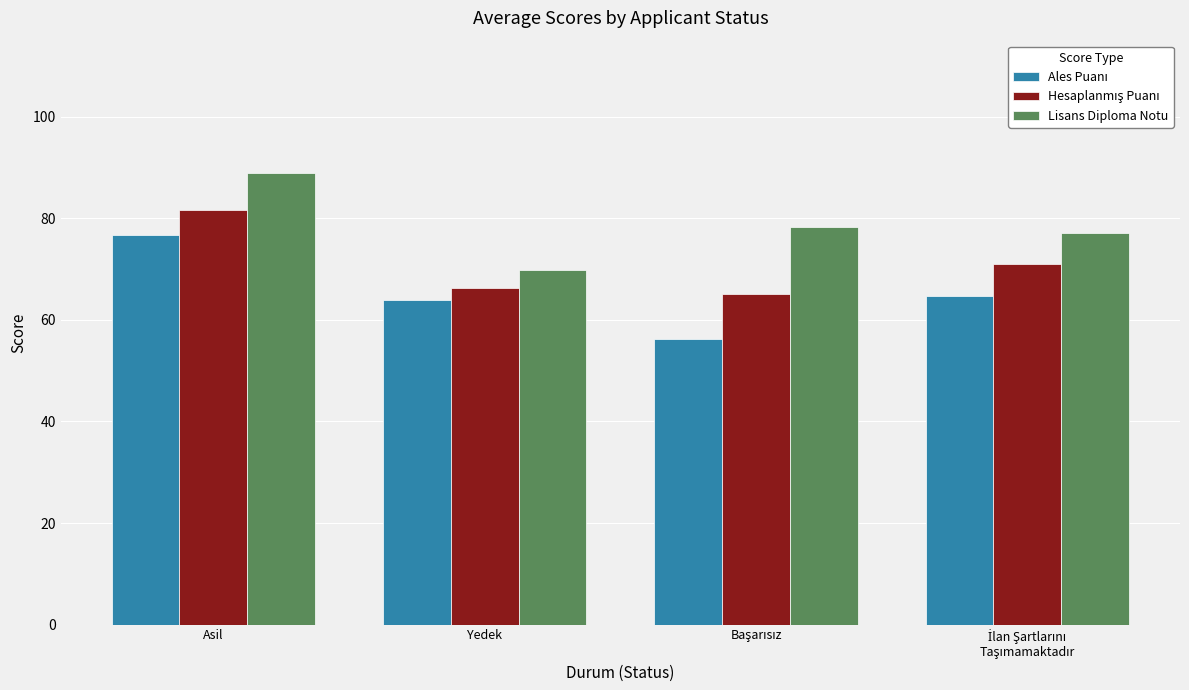

What value does the Lisans Diploma Notu series have at Asil?

88.9